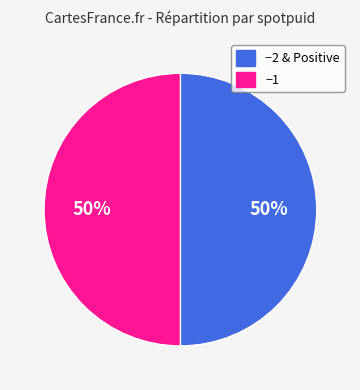

Approximately how many times larger is the value at −1 compared to −2 & Positive?

1.0